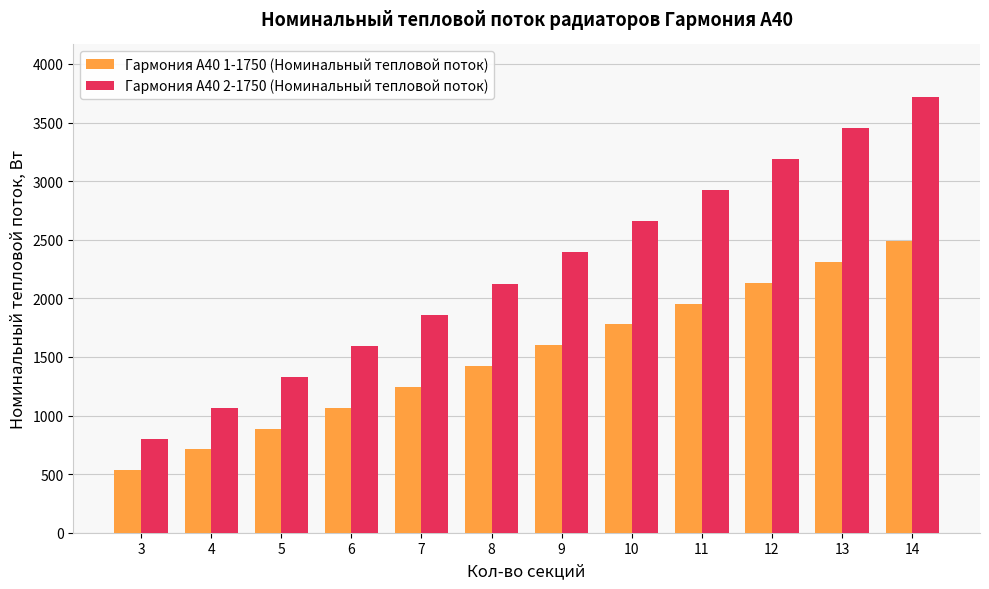

Which series has the largest total across all categories?

Гармония А40 2-1750 (Номинальный тепловой поток)